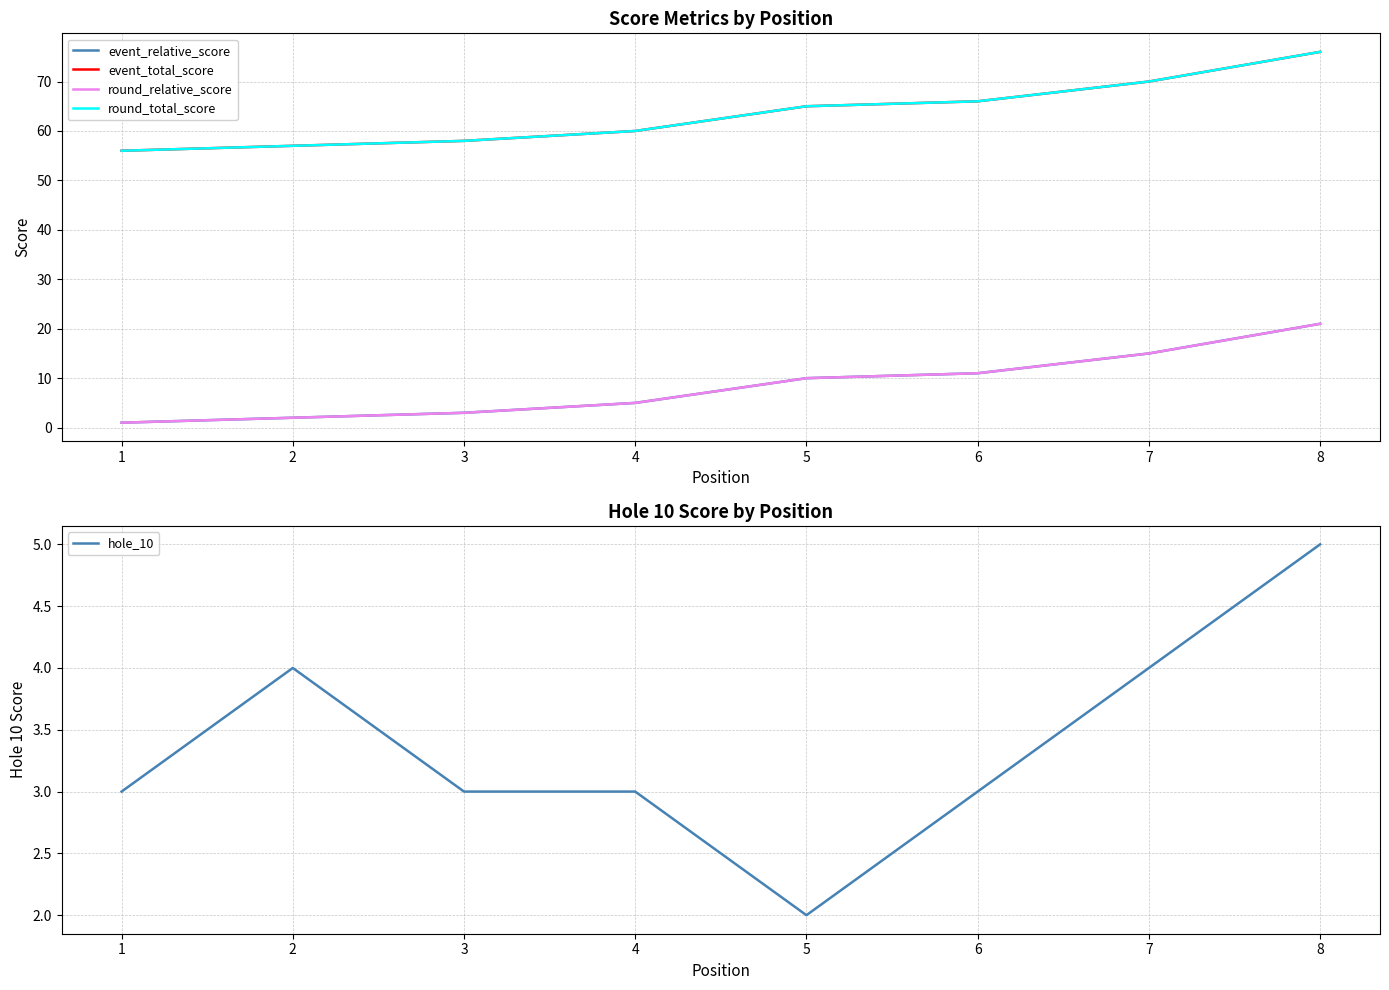

True or false: round_total_score has a value of 60 at 4.

True